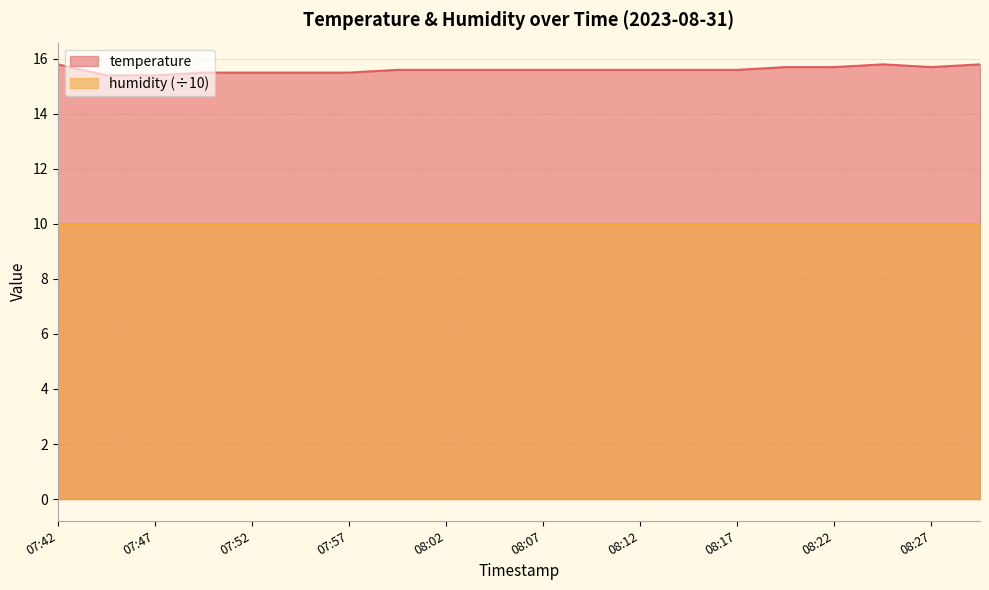

How many interior local valleys (lower than both neighbors) does the data have?

1